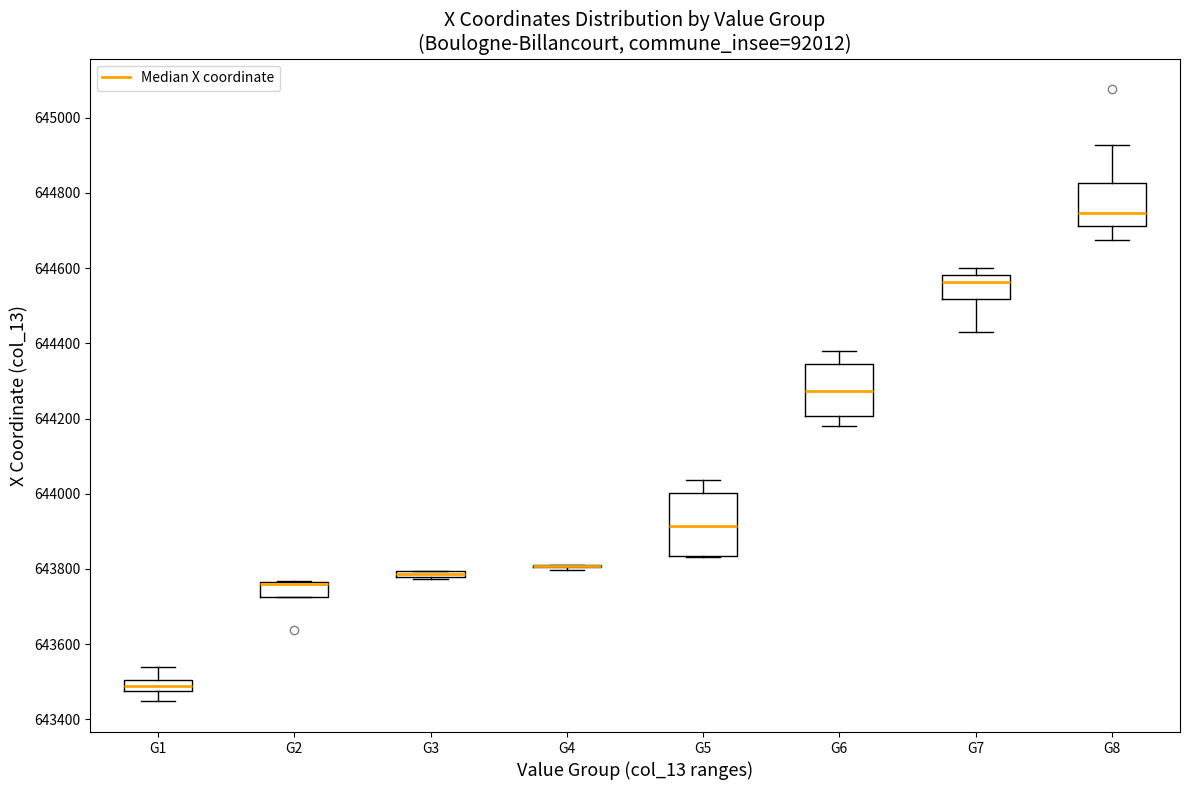

Where is the upper edge of the box for G2 on the y-axis? The values are not printed on the chart, so give them approximately, as read against the axis.

643760